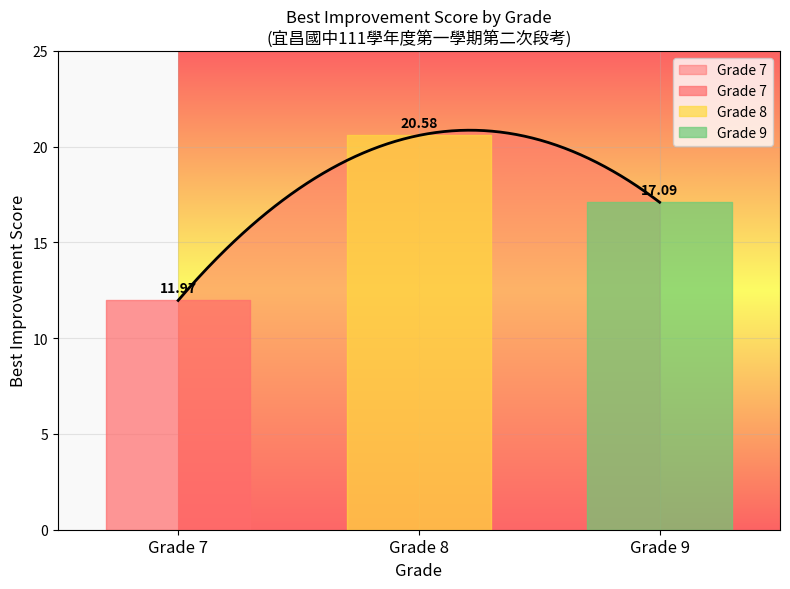

At which label is Grade 7 closest to 11?

Grade 7